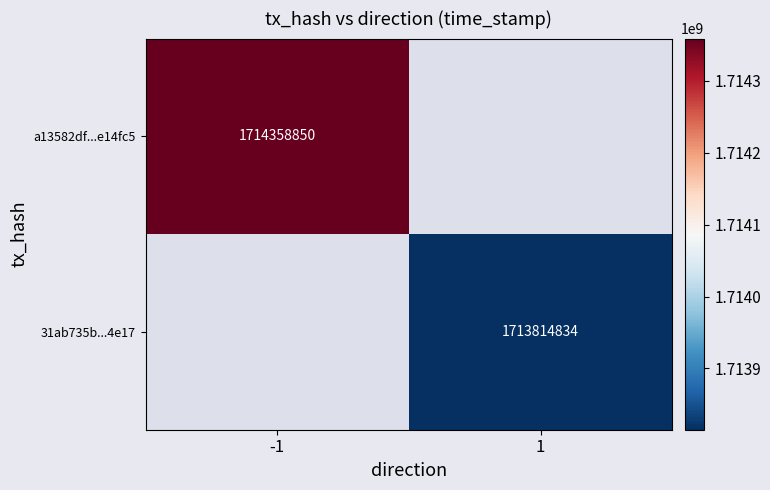

True or false: 31ab735b...4e17 has a value of 670251192.2 at 1.

False